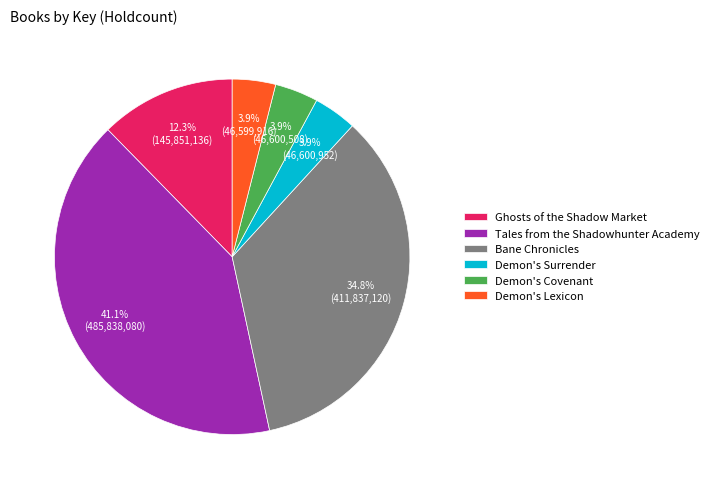

How many slices are in this pie chart?

6